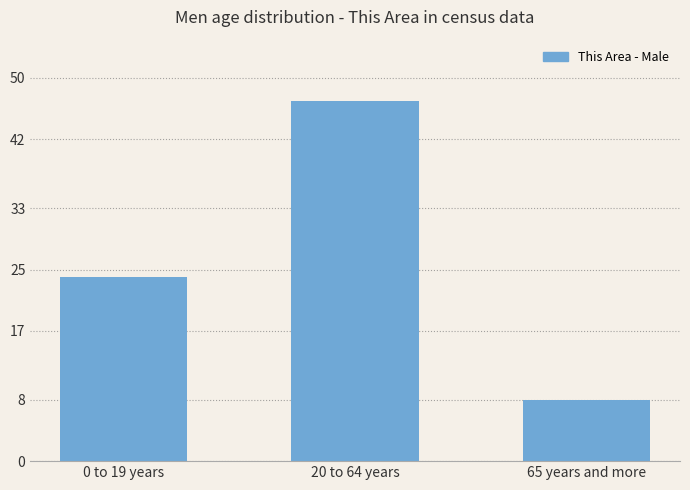

What is the value of the 1st bar from the left?

24